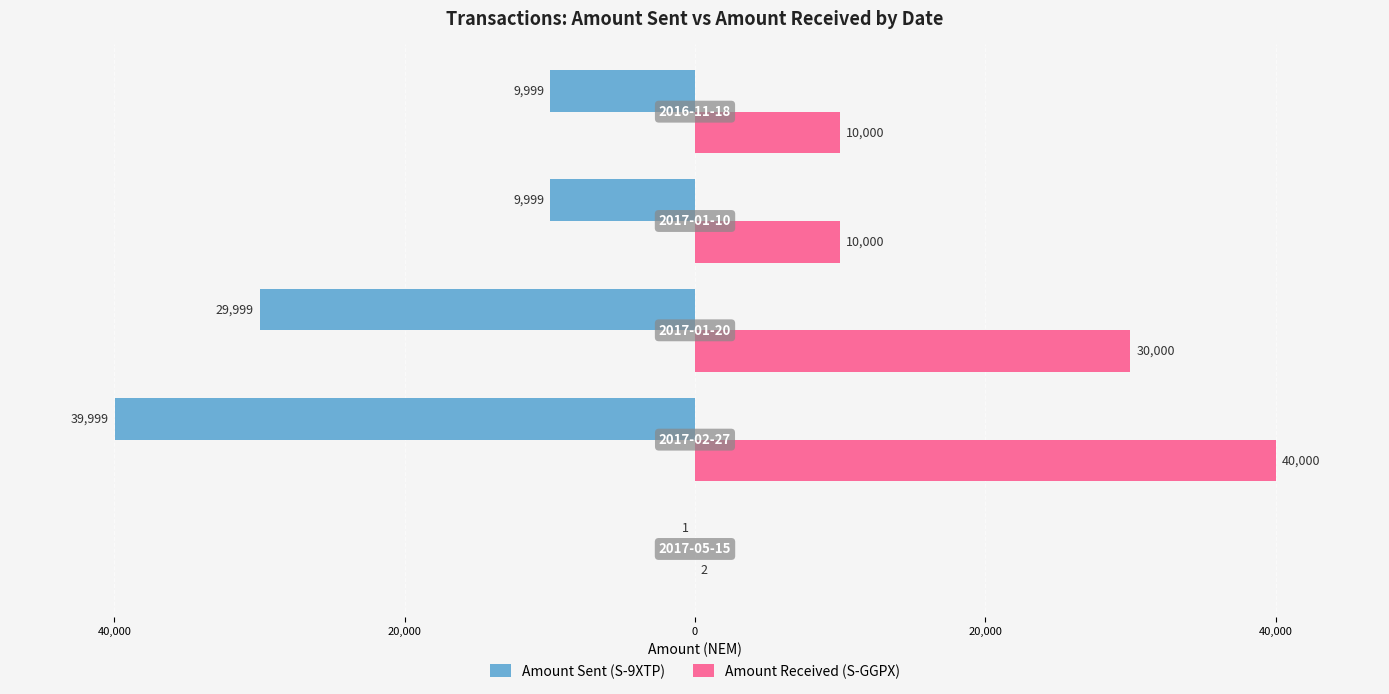

Count the Amount Received (S-GGPX) values in the range 10000 to 30000.

3